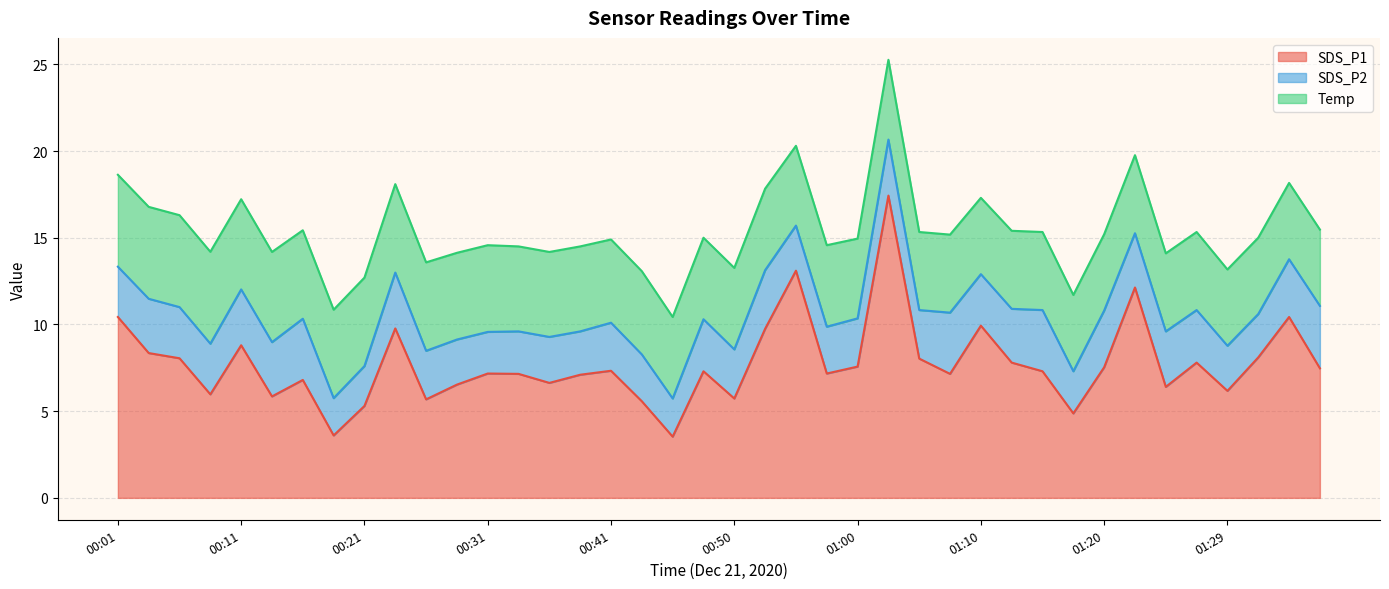

Reading left to right, list all the values displayed in this chart.

SDS_P1: 10.4	8.3	8.1	6.0	8.8	5.8	6.8	3.6	5.3	9.8	5.7	6.5	7.2	7.2	6.6	7.1	7.3	5.6	3.5	7.3	5.7	9.8	13.1	7.2	7.6	17.4	8.0	7.2	9.9	7.8	7.3	4.9	7.5	12.1	6.4	7.8	6.2	8.1	10.4	7.5
SDS_P2: 2.9	3.1	3.0	2.9	3.2	3.1	3.5	2.1	2.3	3.2	2.8	2.6	2.4	2.5	2.6	2.5	2.8	2.7	2.2	3.0	2.8	3.4	2.6	2.7	2.8	3.2	2.8	3.5	3.0	3.1	3.5	2.4	3.3	3.1	3.2	3.0	2.6	2.5	3.3	3.6
Temp: 5.3	5.3	5.3	5.3	5.2	5.2	5.1	5.1	5.1	5.1	5.1	5.0	5.0	4.9	4.9	4.9	4.8	4.8	4.7	4.7	4.7	4.7	4.6	4.7	4.6	4.6	4.5	4.5	4.4	4.5	4.5	4.4	4.4	4.5	4.5	4.5	4.4	4.4	4.4	4.4